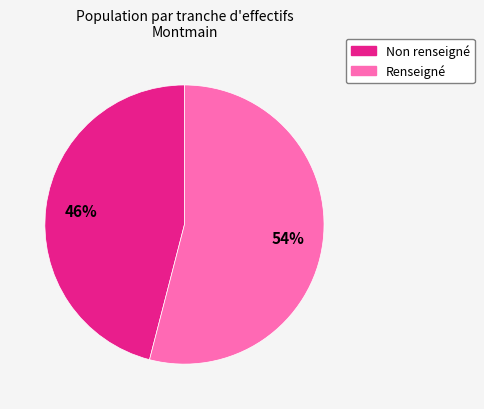

To the nearest percent, what is the average slice percentage?

50%